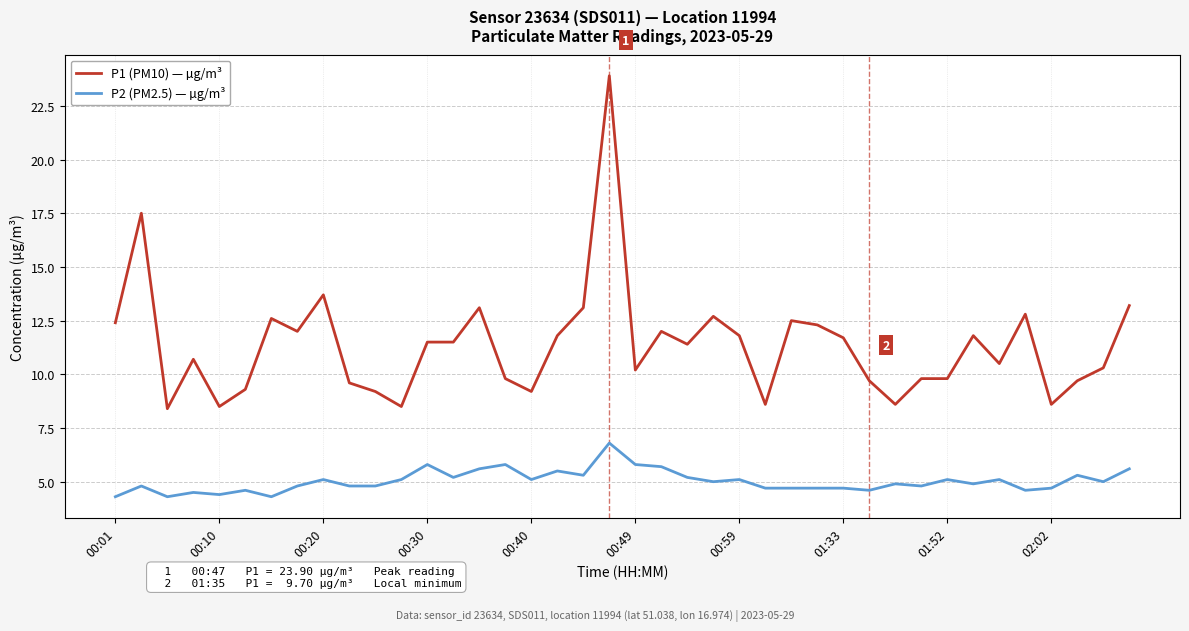

Which series has the largest total across all categories?

P1 (PM10) — µg/m³